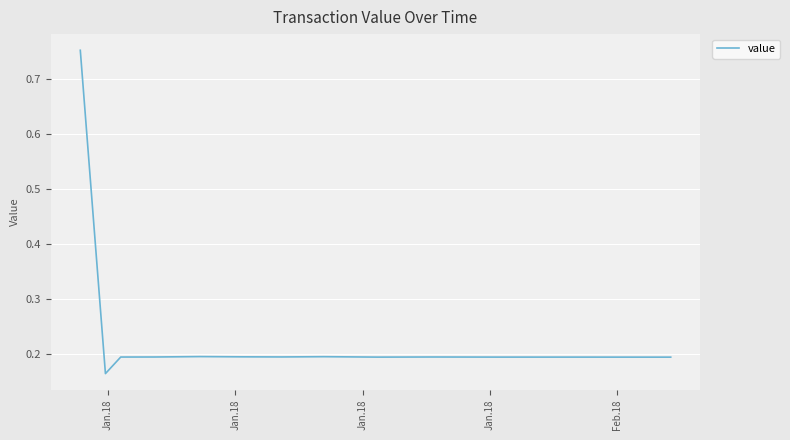

What is the difference between the maximum and minimum values?

0.6